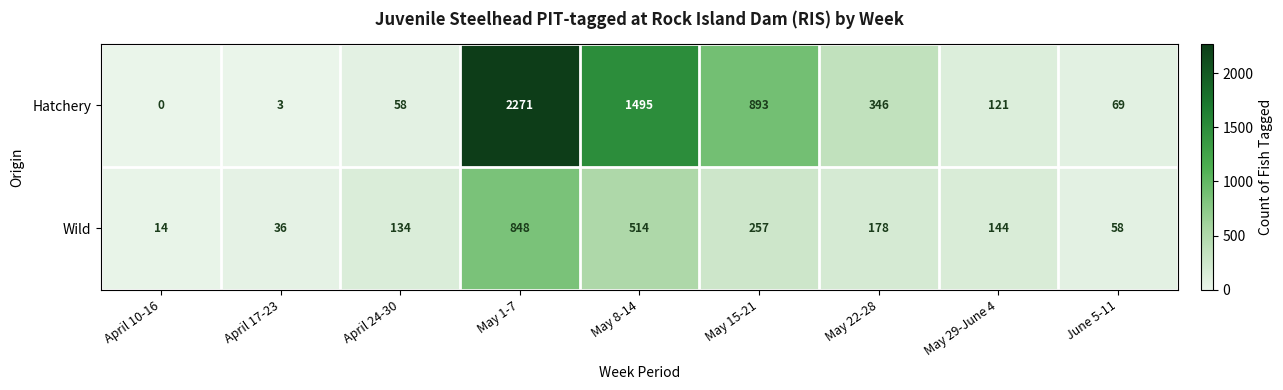

What is the maximum value shown in the chart?

2271